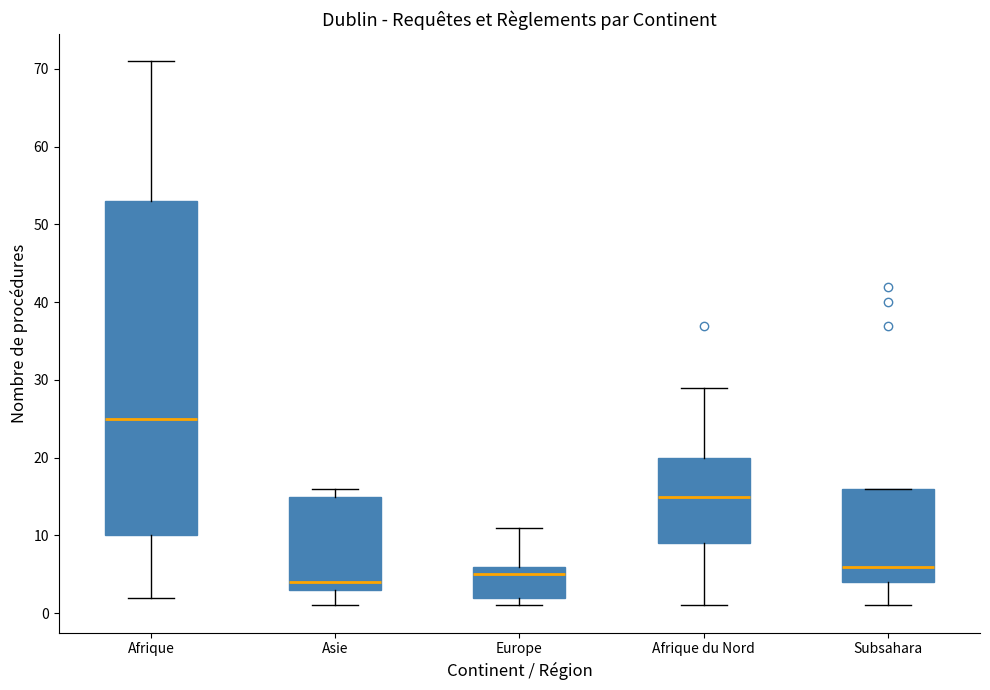

Reading left to right, read every box against the y-axis: the position of its median line, the range the box covers, and the ends of its whiskers. The values are not printed on the chart, so give them approximately, as read against the axis.

Afrique: median 25, box 10 to 53, whiskers 2 to 71
Asie: median 4, box 3 to 15, whiskers 1 to 16
Europe: median 5, box 2 to 6, whiskers 1 to 11
Afrique du Nord: median 15, box 9 to 20, whiskers 1 to 29
Subsahara: median 6, box 4 to 16, whiskers 1 to 16